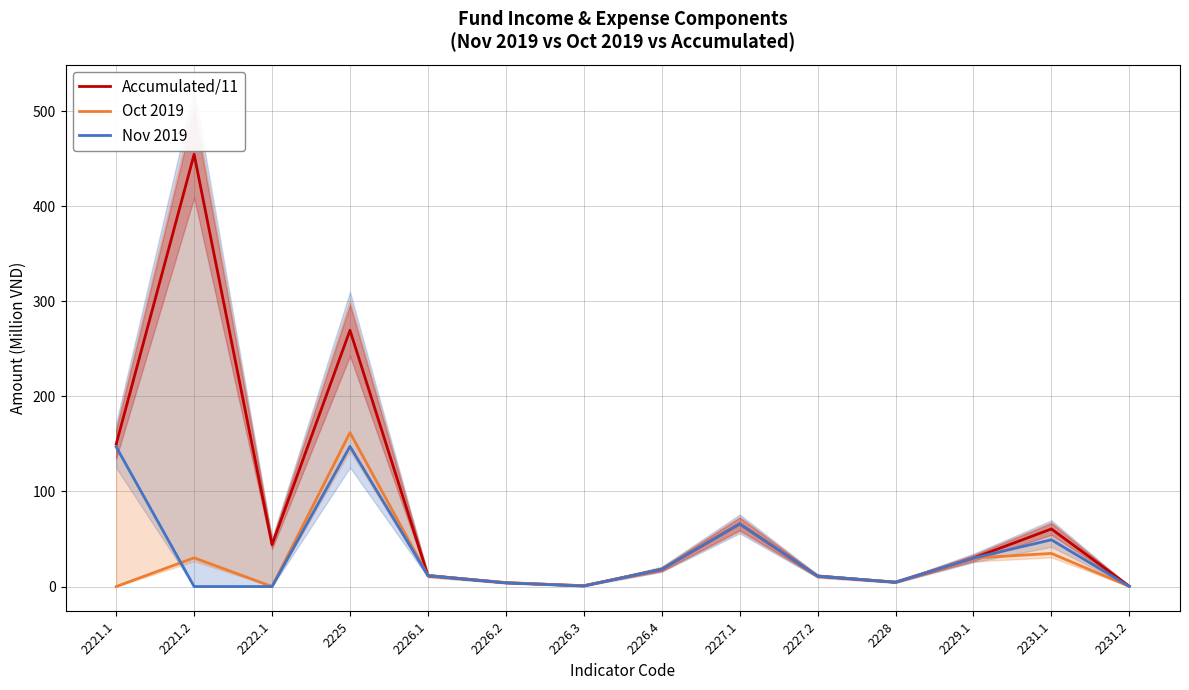

What is the value of the Oct 2019 point at the 7th from the left?

0.7